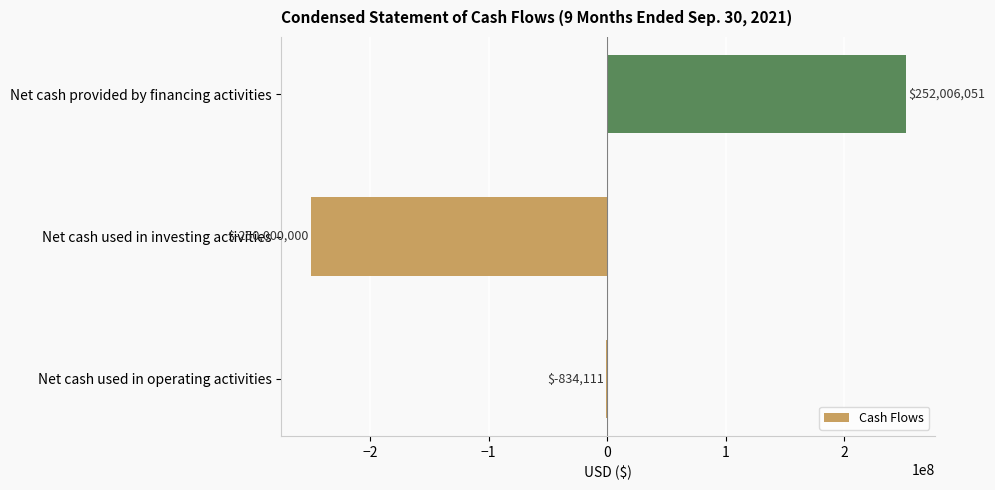

What is the sum of the values at Net cash used in operating activities and Net cash provided by financing activities?

251171940